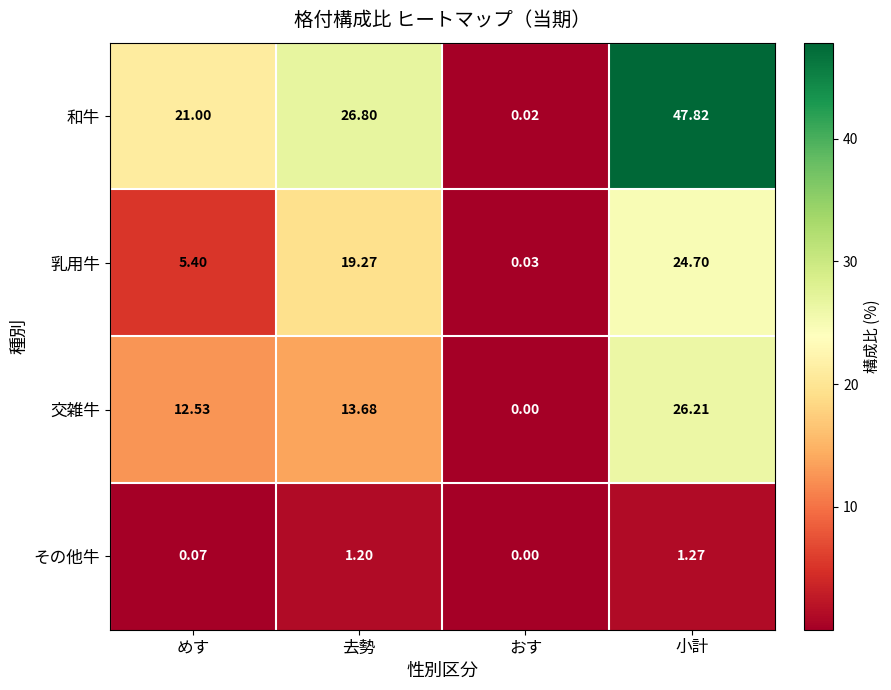

At which category is the sum across all series the highest?

小計